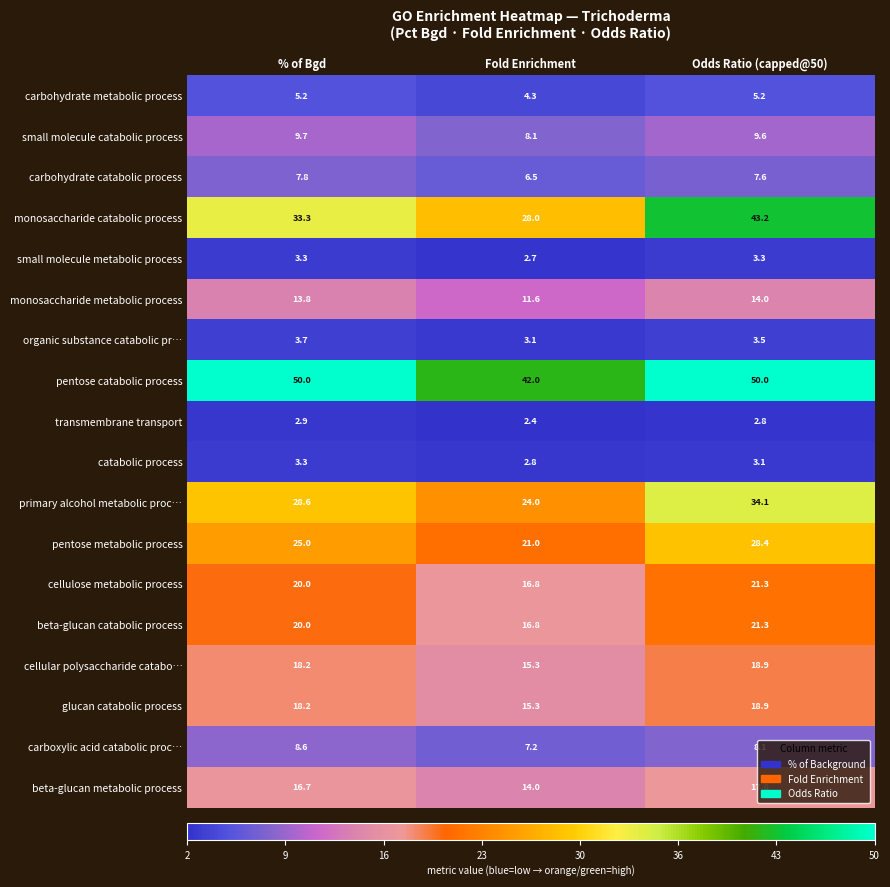

What is the approximate value of primary alcohol metabolic proc… at Fold Enrichment?

24.0